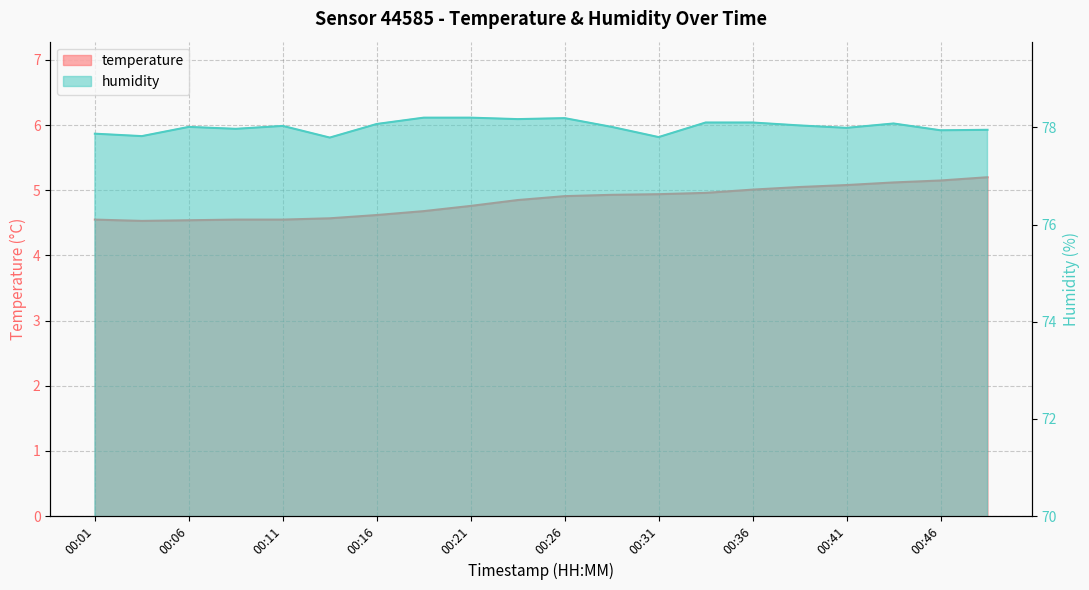

Which series changed the most between 00:16 and 00:23?

temperature